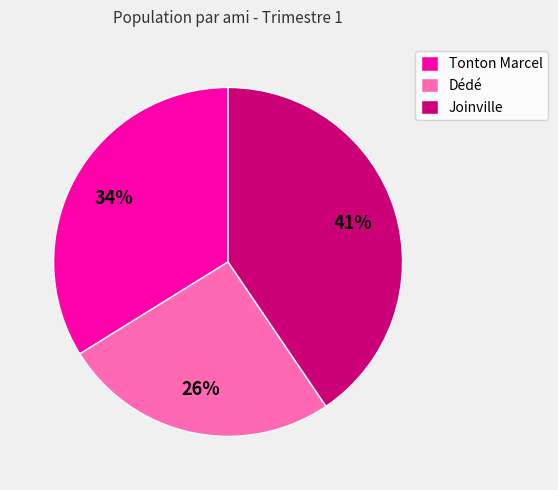

To the nearest percent, what is the difference between the Joinville and Dédé slice percentages?

15%